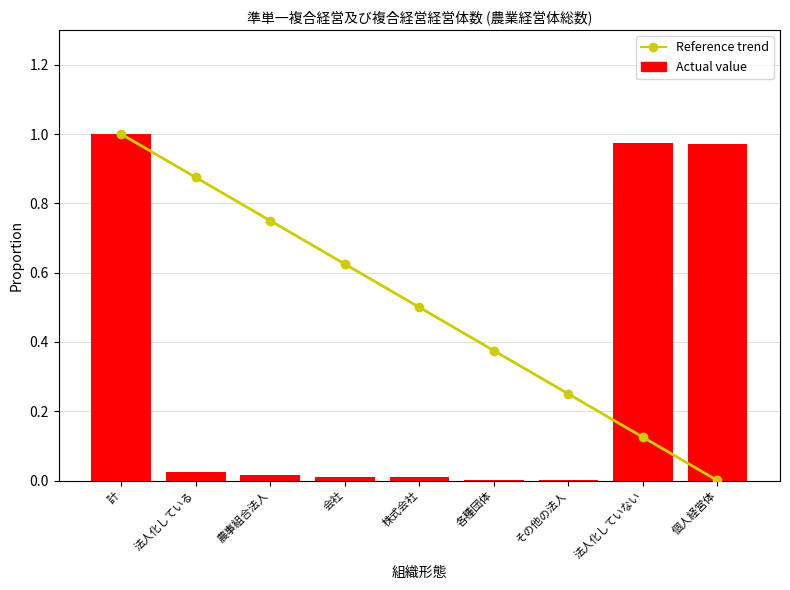

Reading left to right, list all the values displayed in this chart.

Benford's law trend: 1.0	0.9	0.8	0.6	0.5	0.4	0.3	0.1	0.0
Actual value: 1.0	0.0	0.0	0.0	0.0	0.0	0.0	1.0	1.0